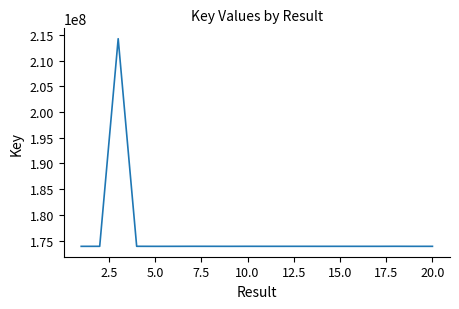

Count the number of values greater than 173881570.

11